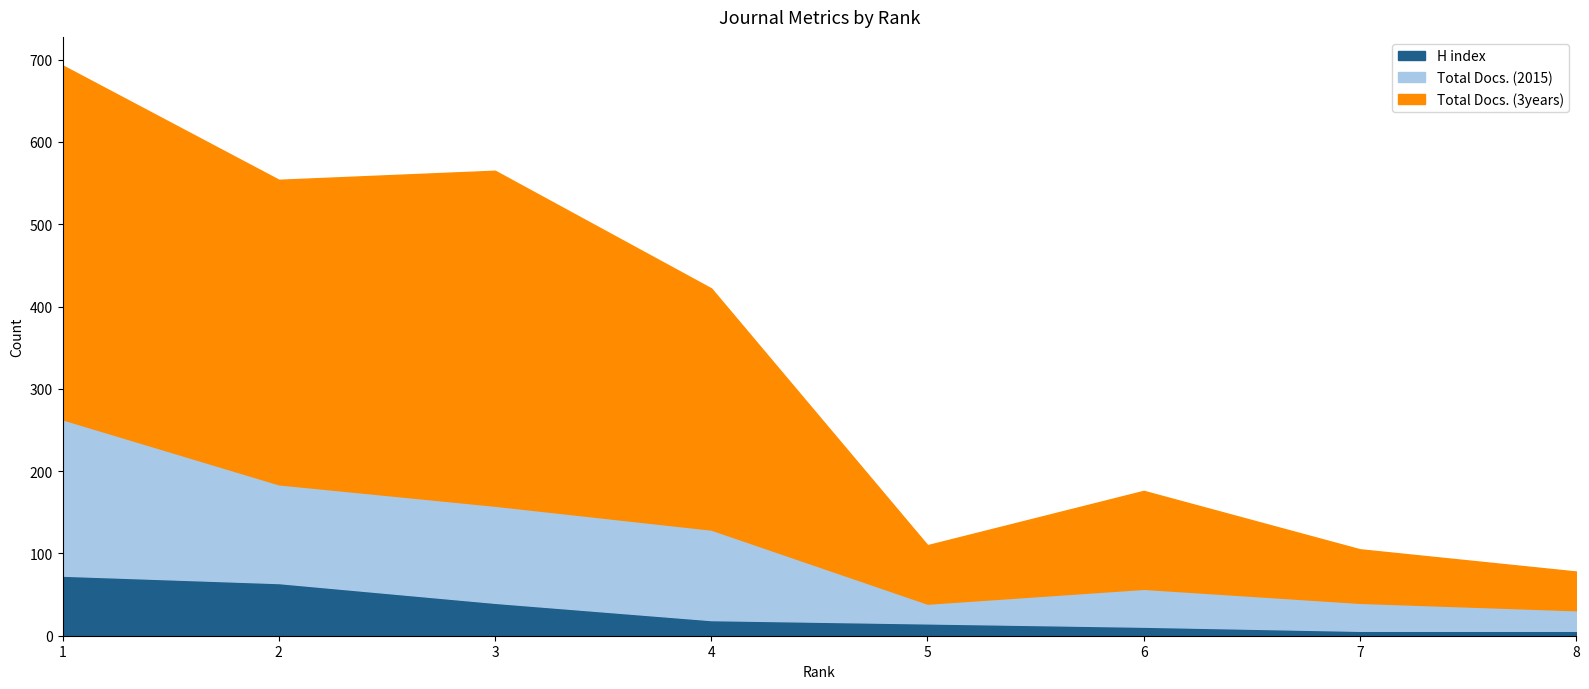

True or false: H index and Total Docs. (3years) cross at least once.

False